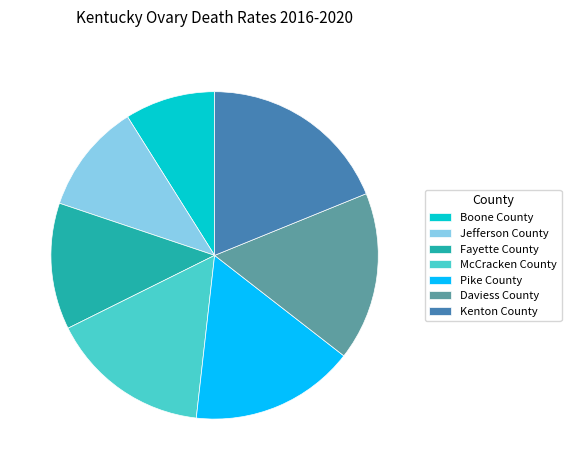

Which slice is the largest?

Kenton County